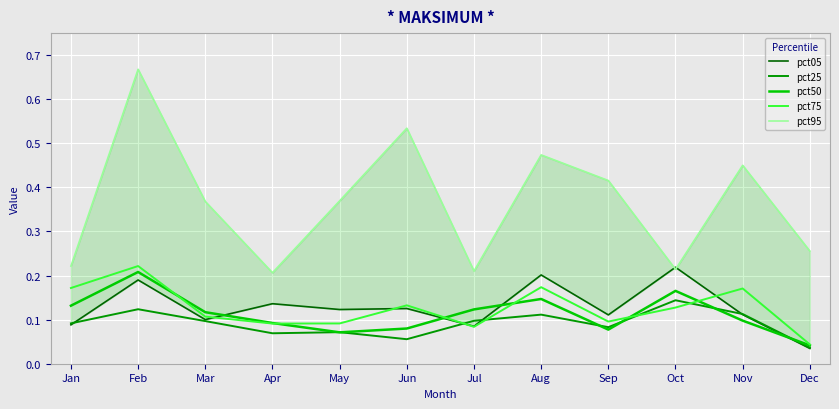

What is the value of the pct95 point at the 7th from the left?

0.2